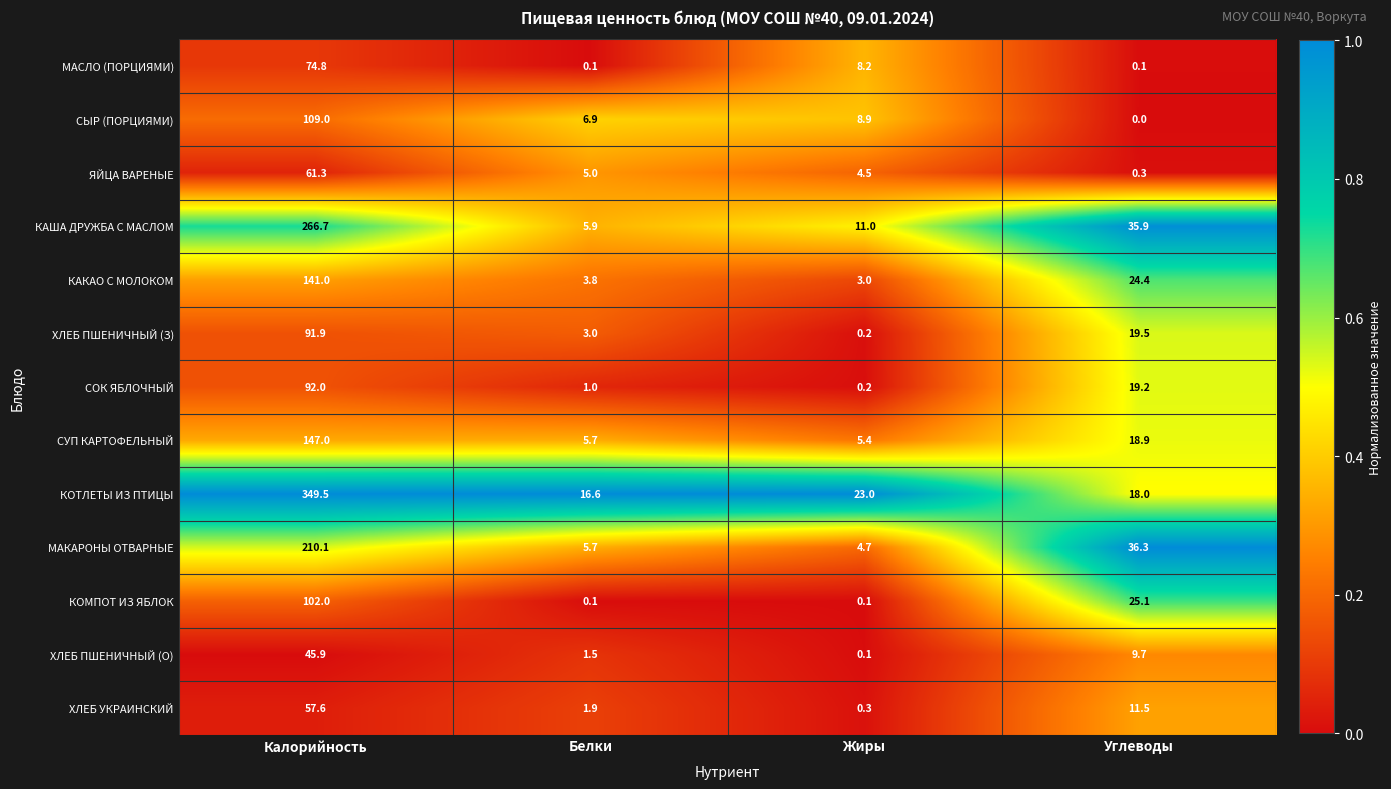

What is the highest value of the СЫР (ПОРЦИЯМИ) series?

109.0